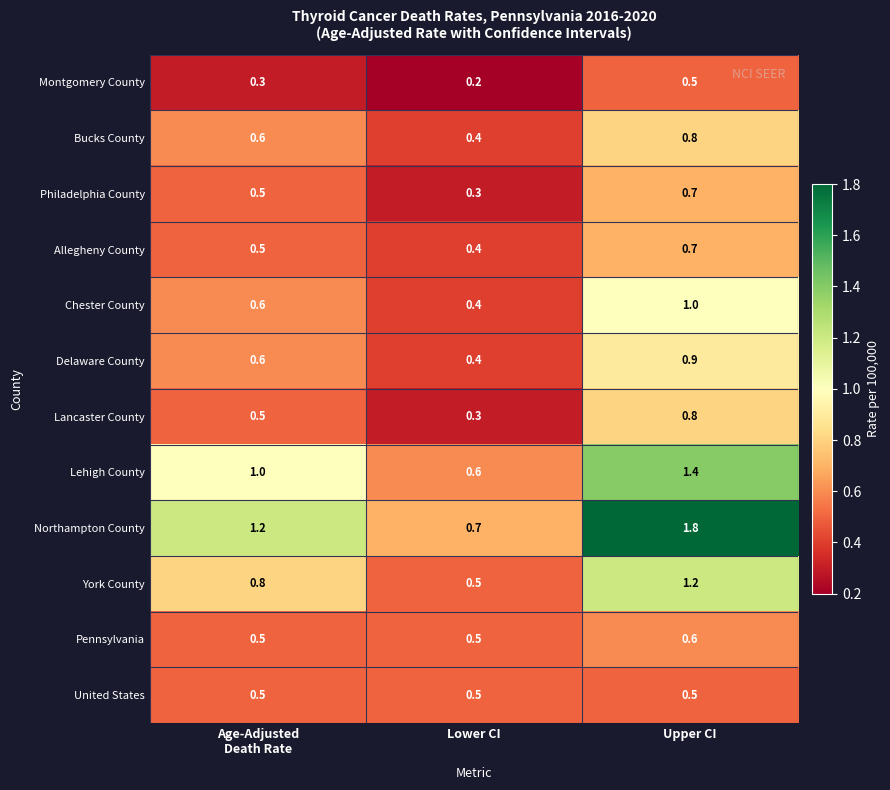

Which series has the widest spread of values?

Northampton County